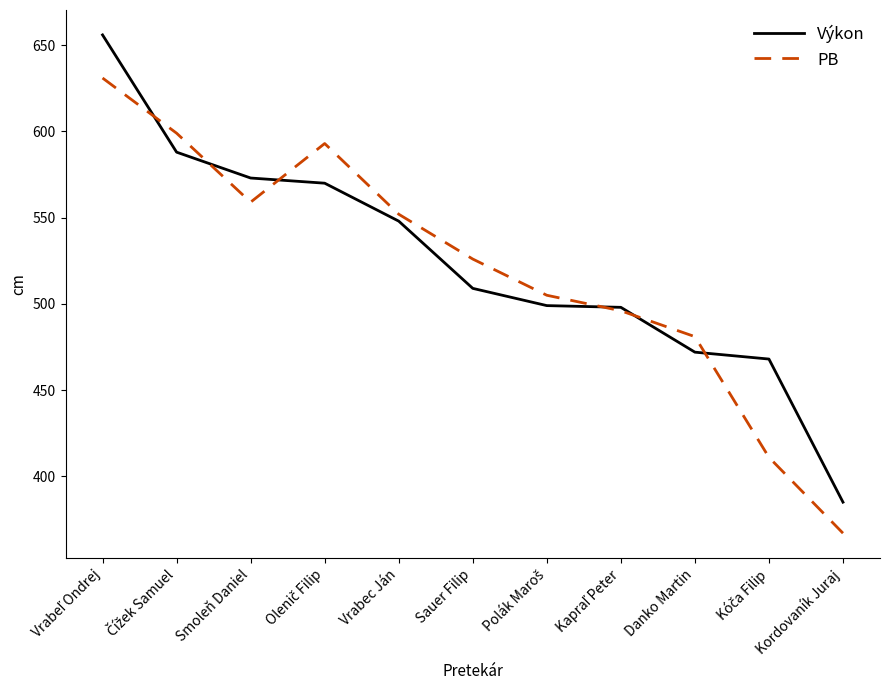

What is the greatest value displayed?

656